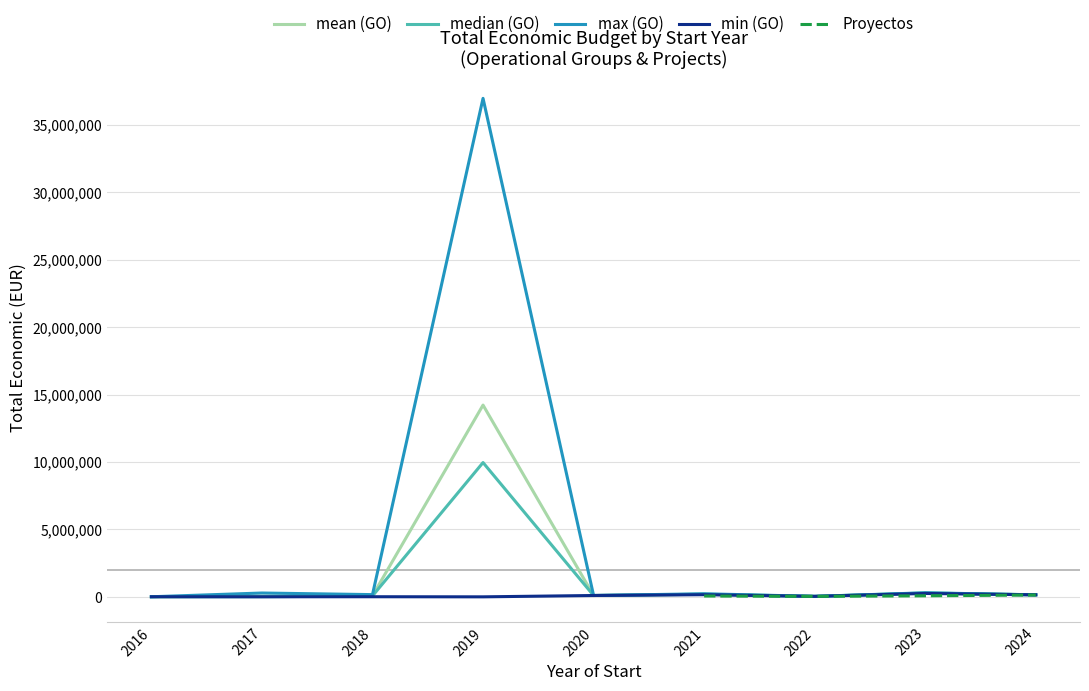

What is the total value across all series at 16?

989703